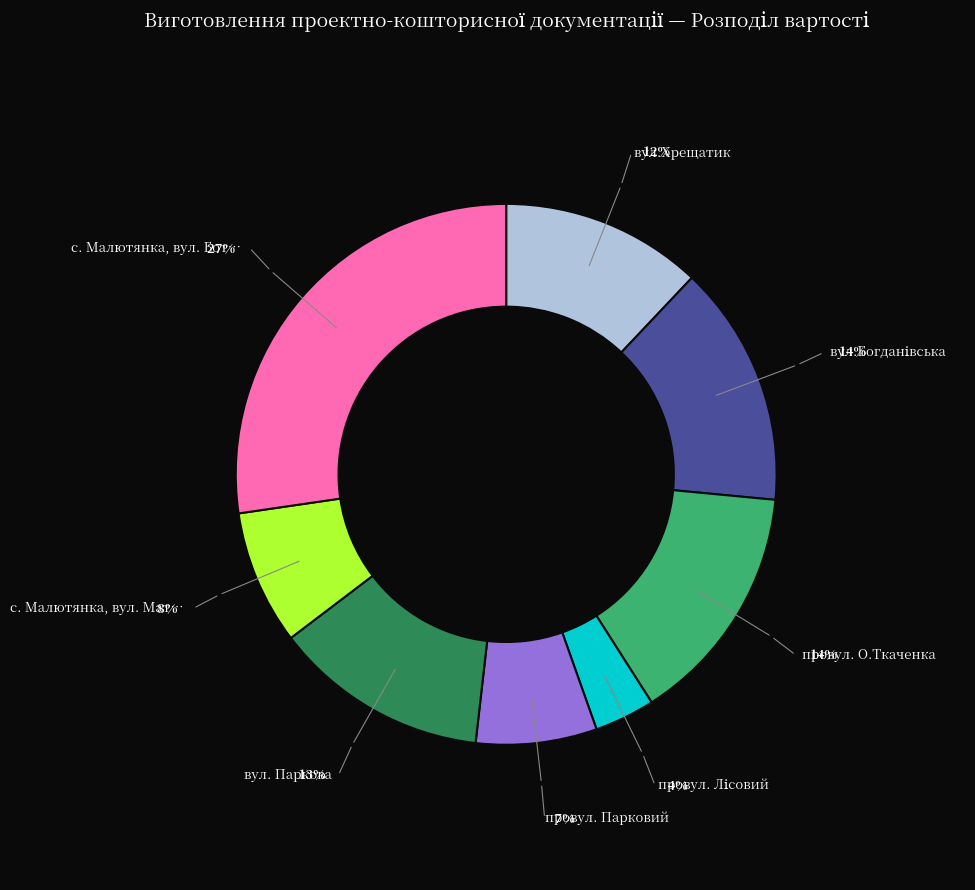

To the nearest percent, what is the average slice percentage?

12%